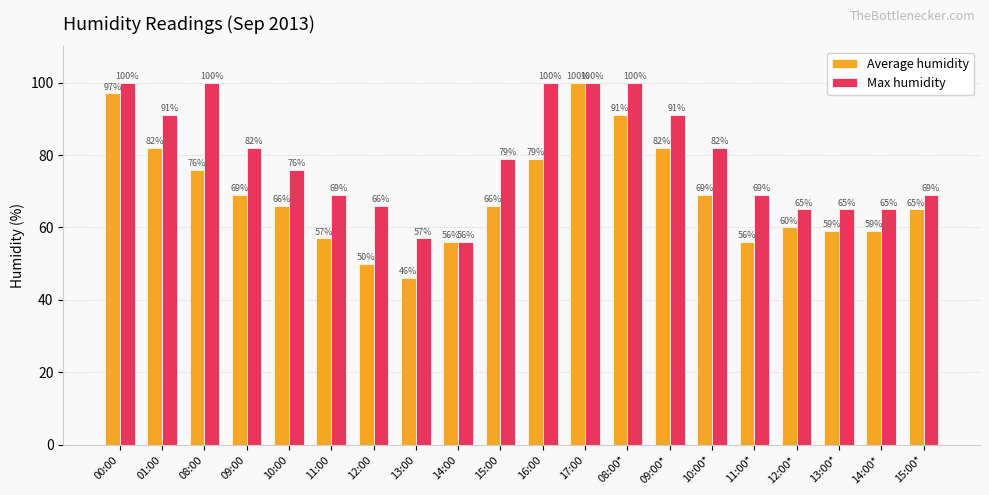

What is the difference between the maximum and minimum values in the Average humidity series?

54